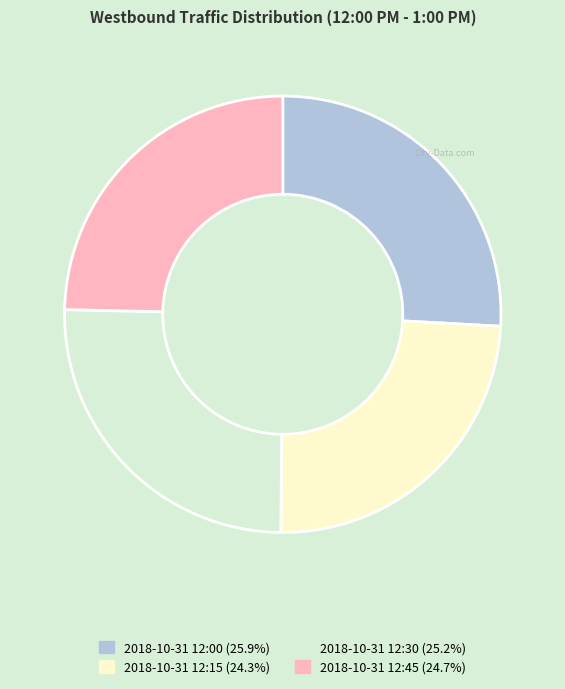

True or false: 2018-10-31 12:15 accounts for 34% of the total.

False